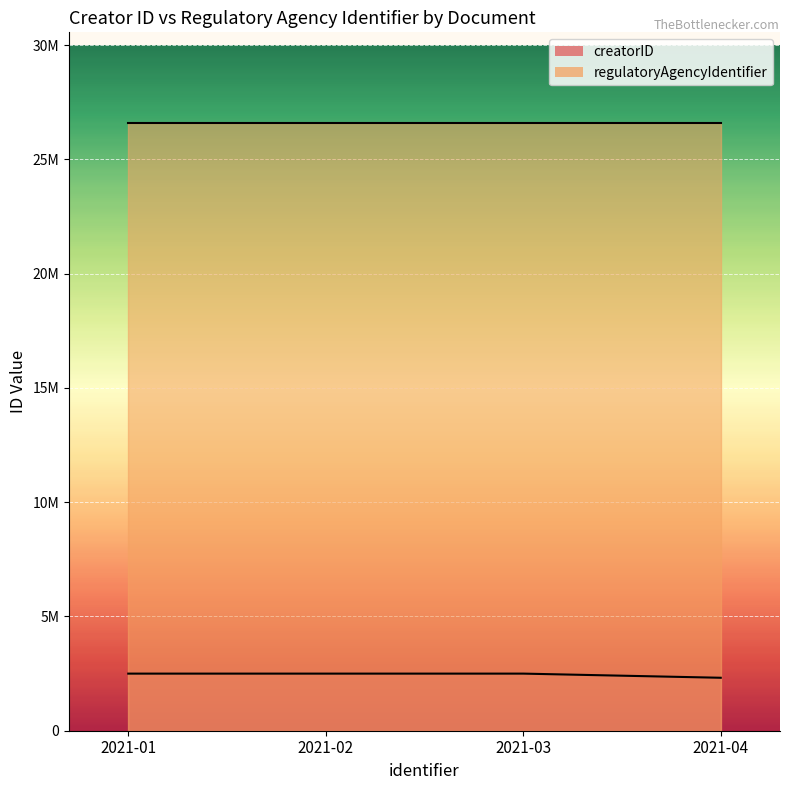

Reading left to right, what are all the values shown in this chart?

2021-01=2498561	2021-02=2498561	2021-03=2498561	2021-04=2317008